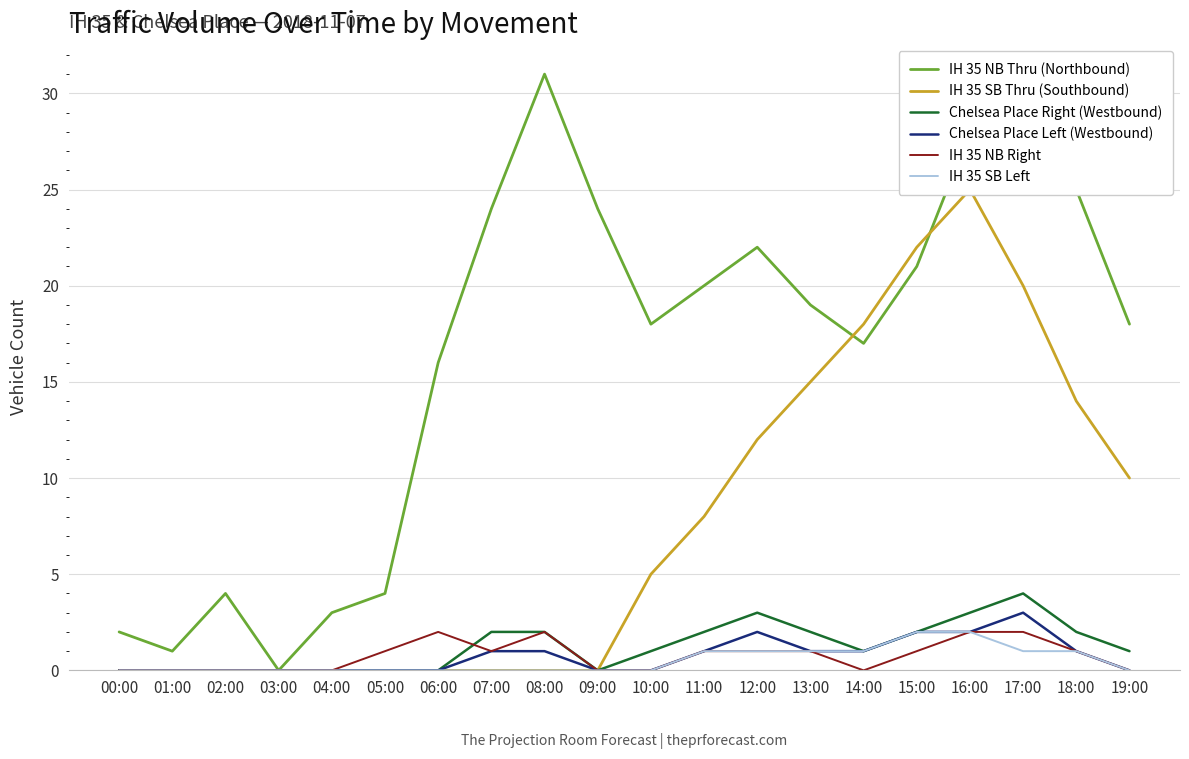

True or false: IH 35 NB Right and IH 35 NB Thru (Northbound) intersect in this chart.

False